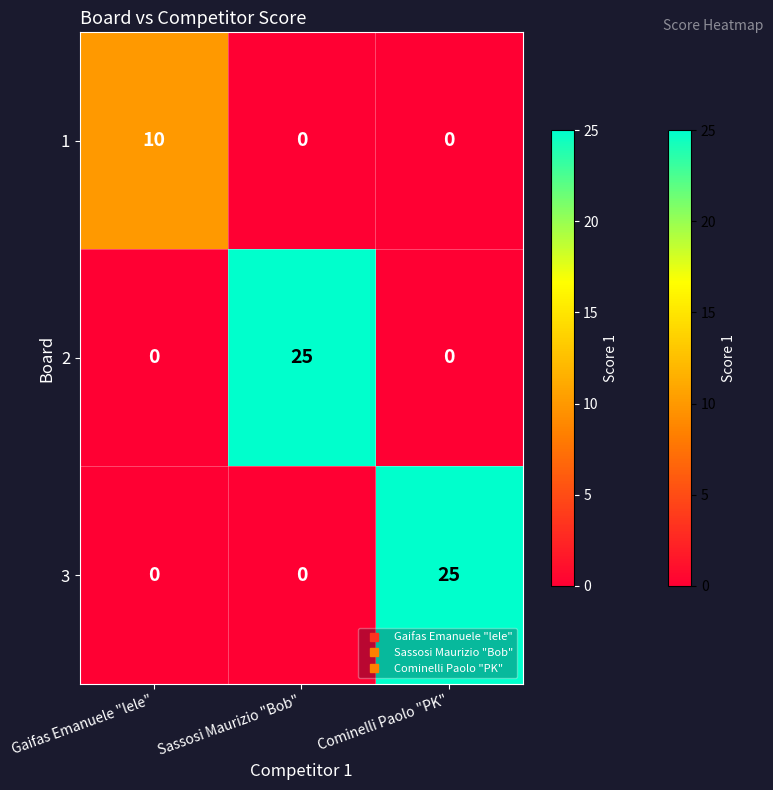

Reading right to left, extract all data points from this chart.

1: 0	0	10
2: 0	25	0
3: 25	0	0